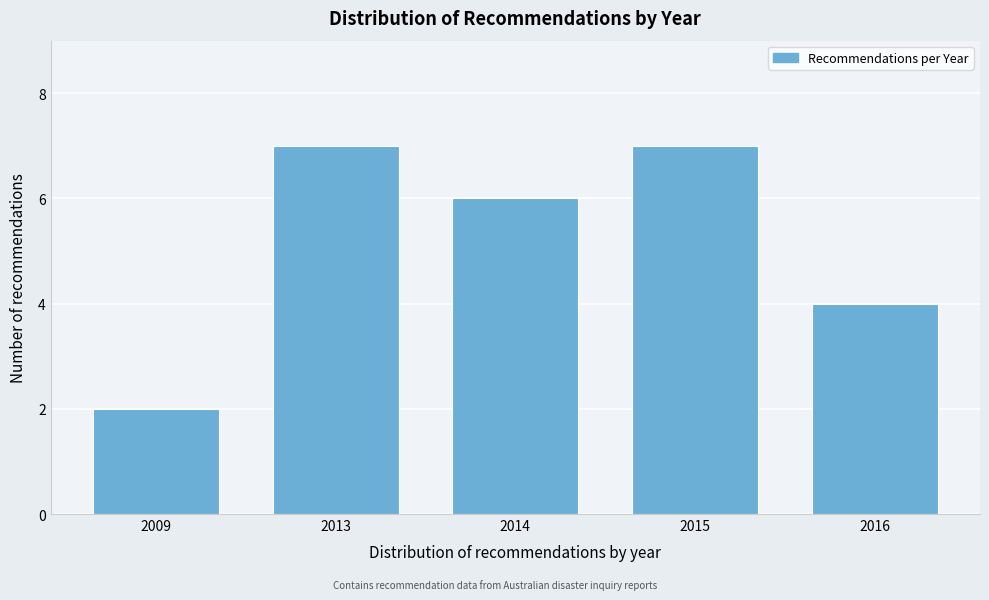

Reading right to left, transcribe all the data shown in this chart.

4	7	6	7	2